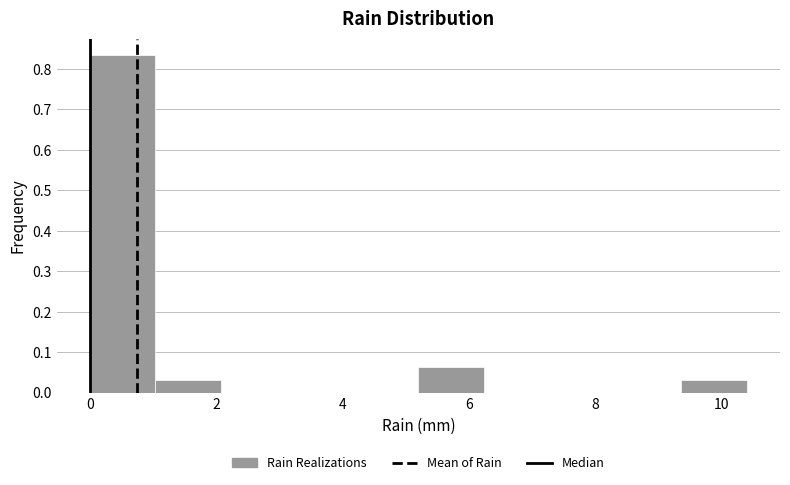

How tall is the bar that spans 1.04 to 2.08 on the x-axis? Neither the bar edges nor the heights are printed on the chart, so give them approximately, as read against the axes.

0.03